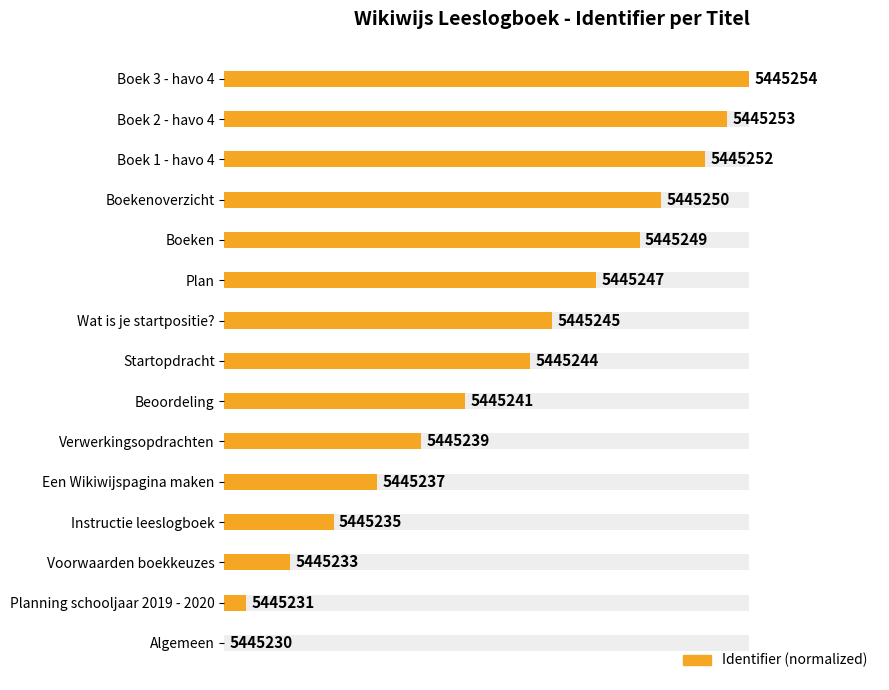

What is the difference between the maximum and minimum values?

1.0